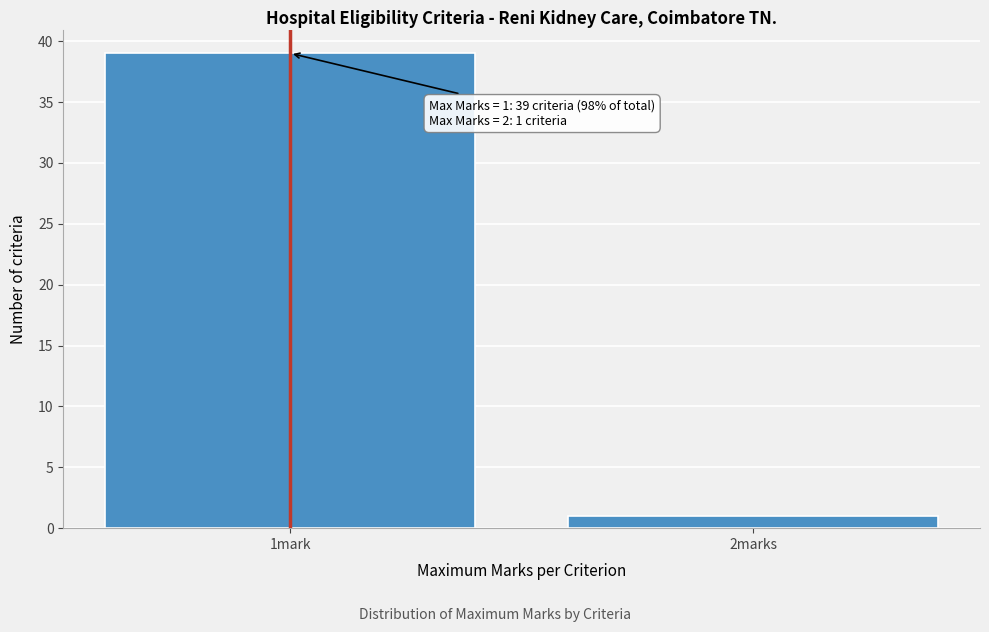

Reading left to right, extract all data points from this chart.

1mark=39	2marks=1